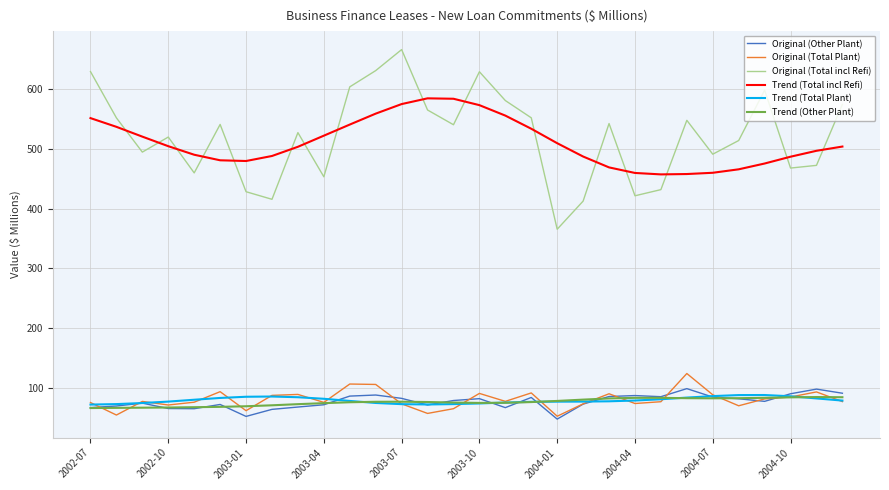

Which series ends up on top after the final intersection of Original (Total incl Refi) and Trend (Total incl Refi)?

Original (Total incl Refi)